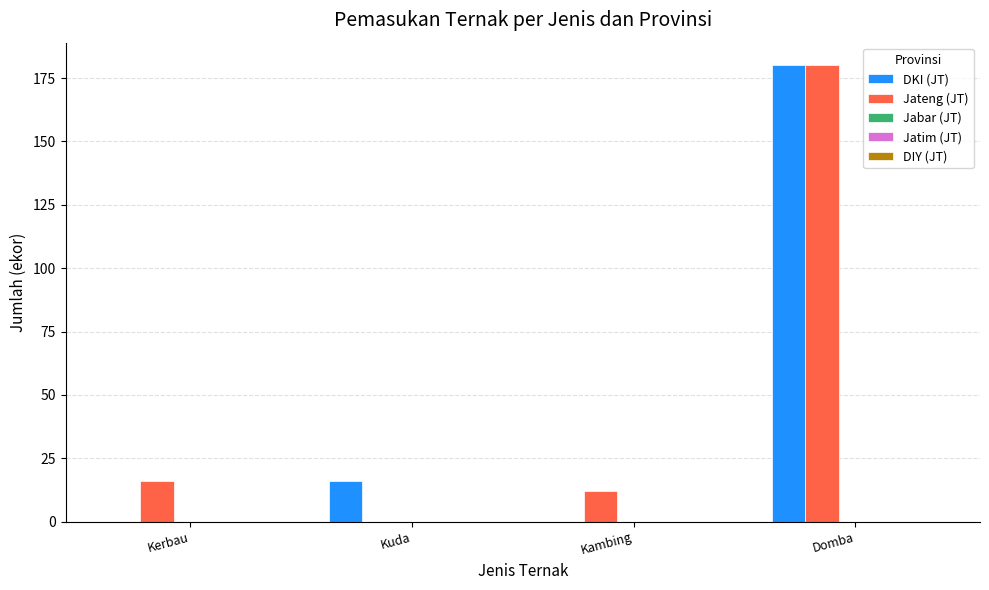

What is the total value across all series at Kambing?

12